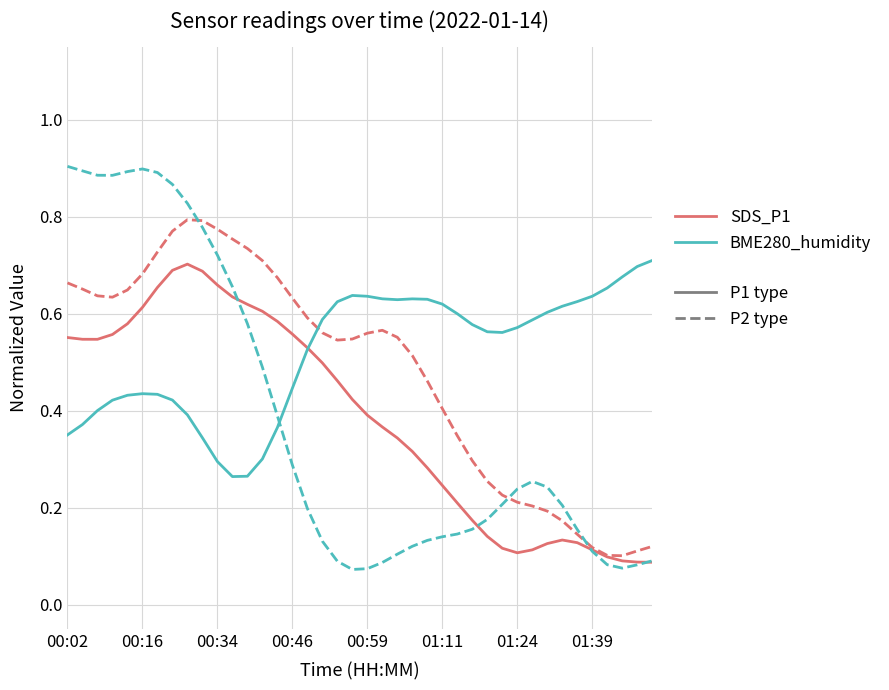

What is the minimum value shown in the chart?

0.1